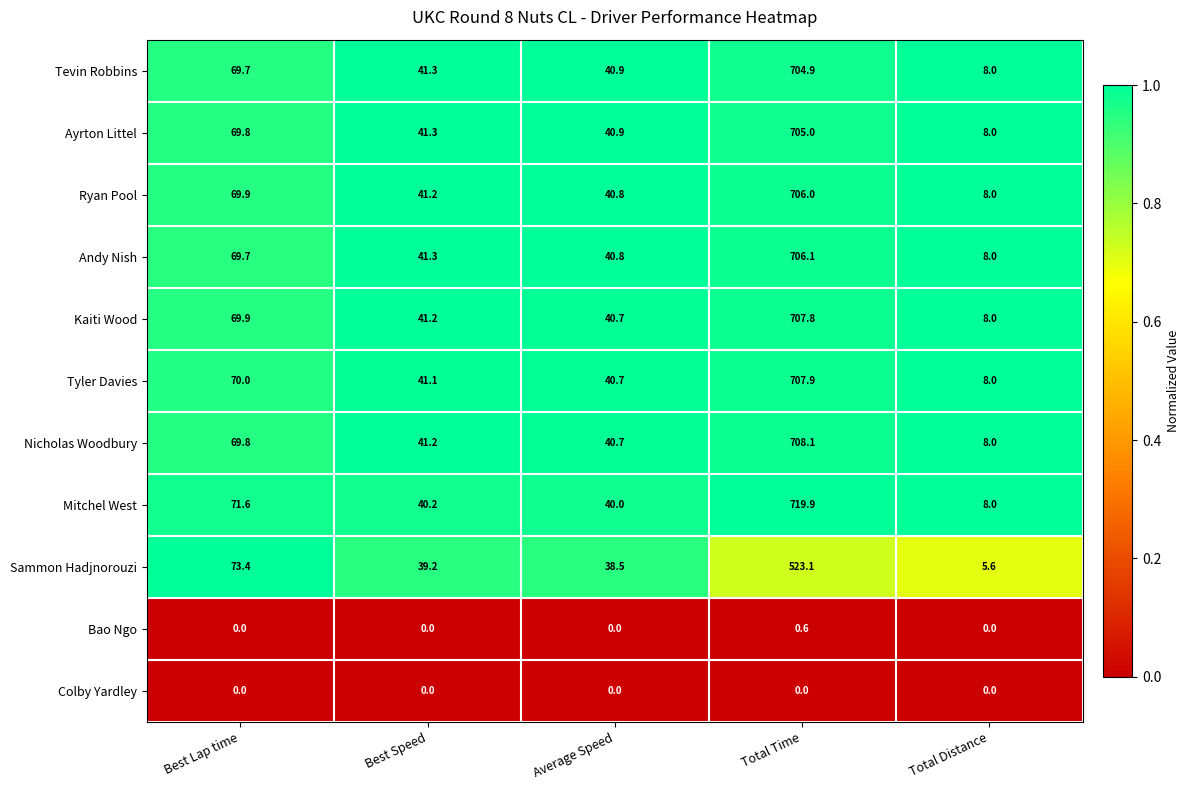

Which series has the largest total across all categories?

Mitchel West